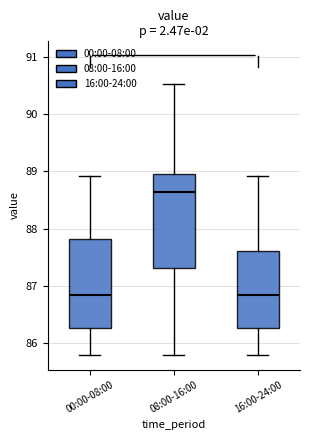

Reading left to right, transcribe this box plot: for each box, give where its median line is, the range the box spans, and where its two whiskers end, as read against the y-axis. The values are not printed on the chart, so give them approximately, as read against the axis.

00:00-08:00: median 86.8, box 86.3 to 87.8, whiskers 85.8 to 88.9
08:00-16:00: median 88.6, box 87.3 to 88.9, whiskers 85.8 to 90.5
16:00-24:00: median 86.8, box 86.3 to 87.6, whiskers 85.8 to 88.9